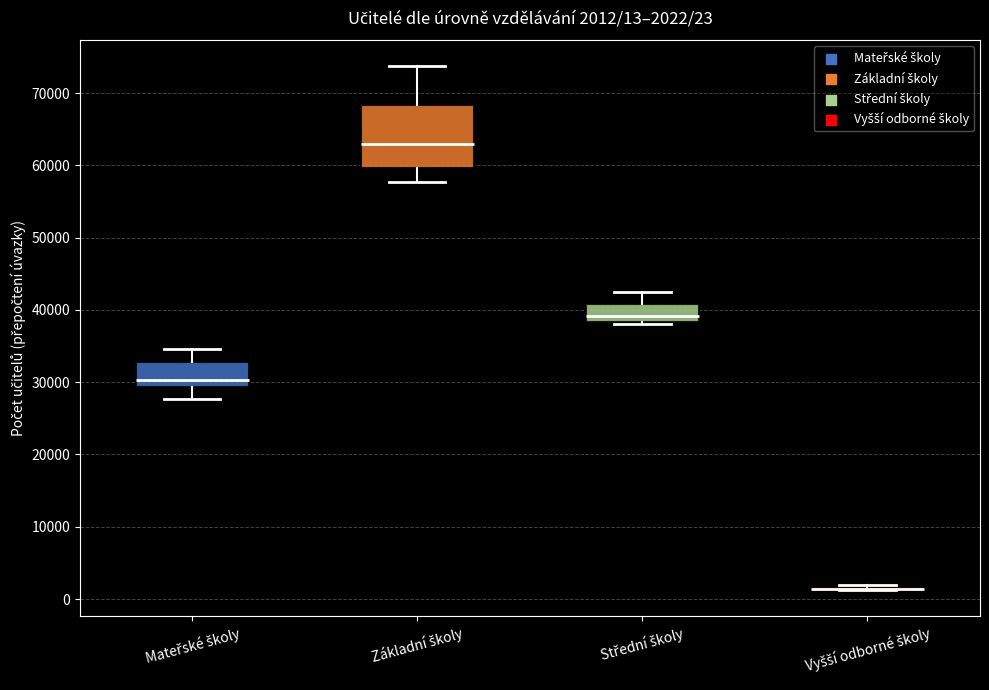

Comparing the boxes themselves (not the whiskers), which one is the tallest?

Základní školy